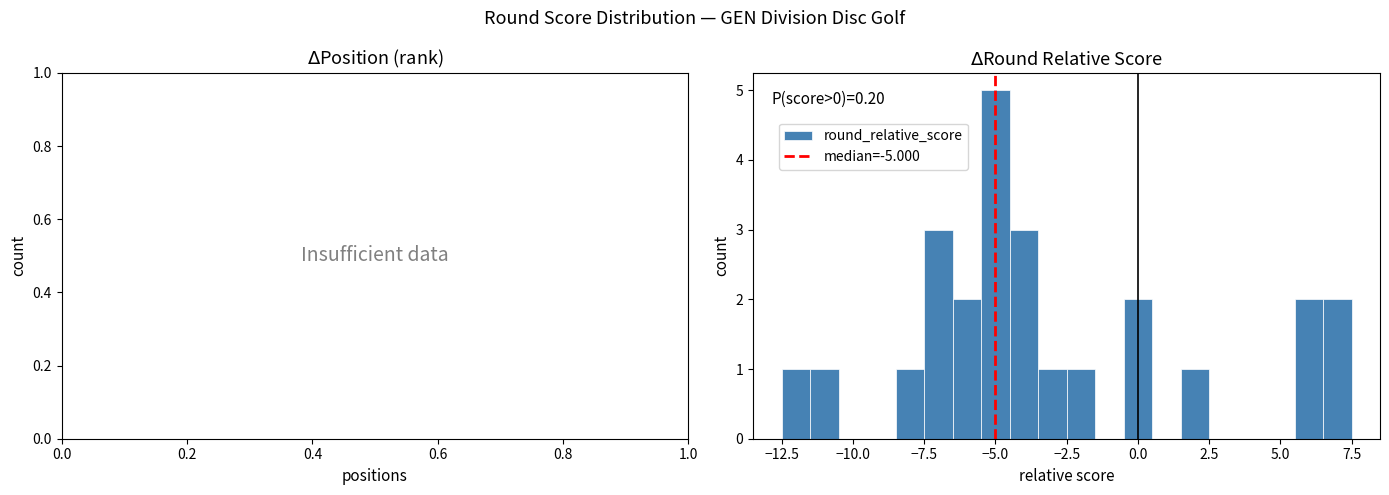

Around what value on the x-axis is the tallest bar? Give the approximate position of its centre, as read against the axis.

-5.0